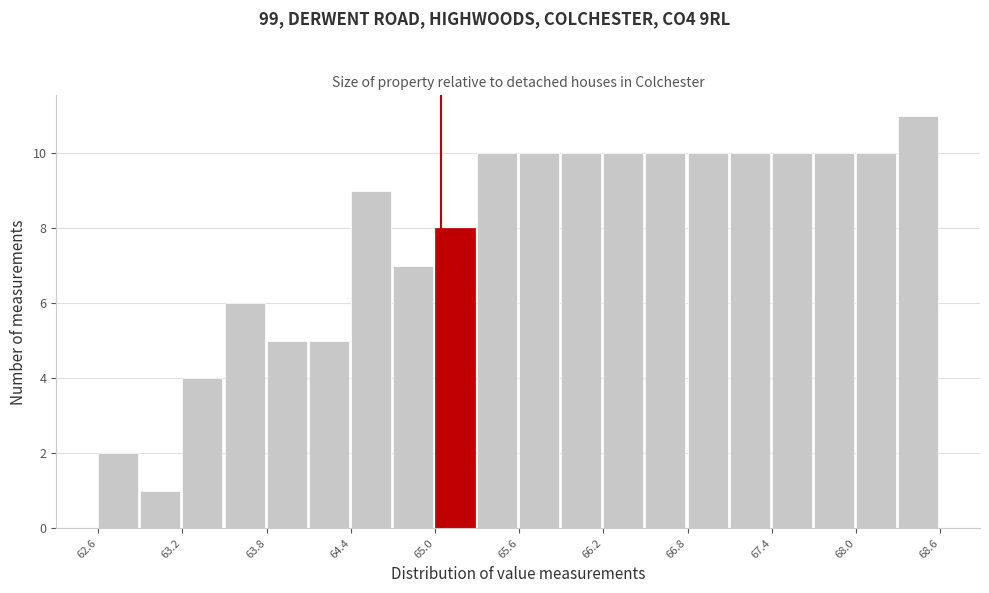

Around what value on the x-axis is the tallest bar? Give the approximate position of its centre, as read against the axis.

68.5